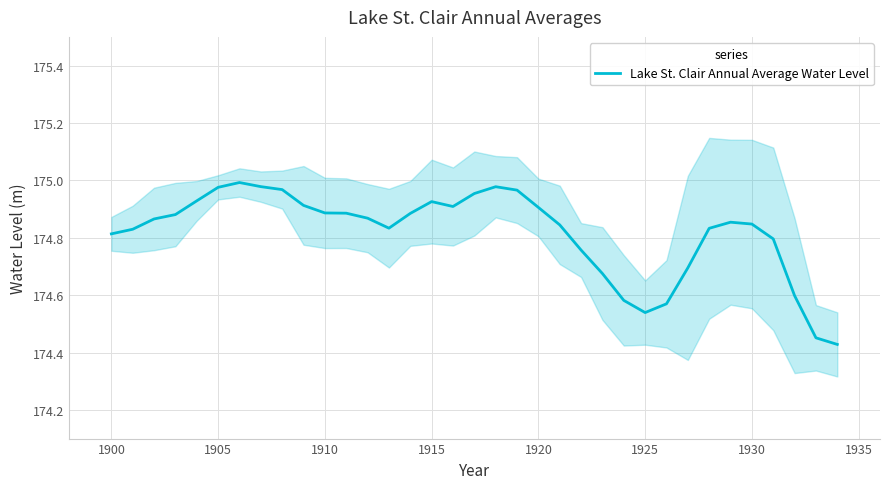

True or false: there are more than 2 points higher than both neighbors.

True